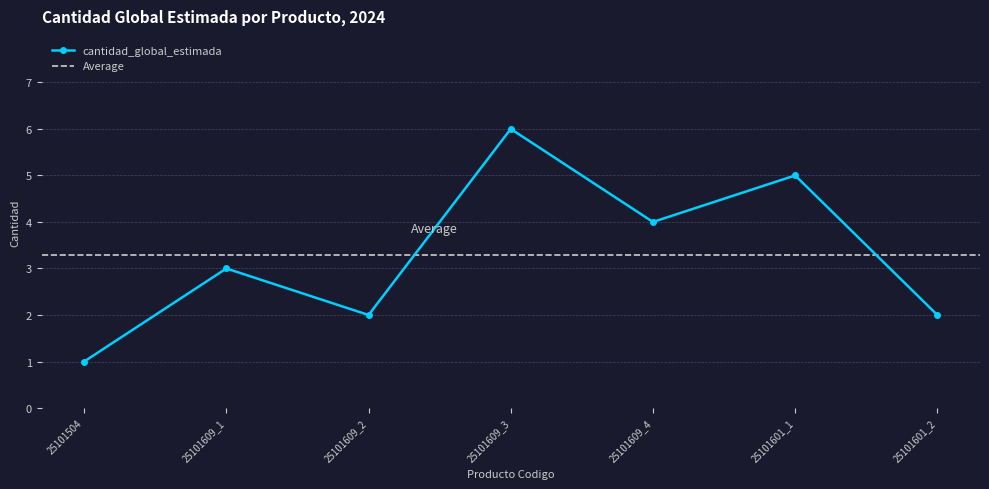

What is the approximate value at 25101601_2?

2